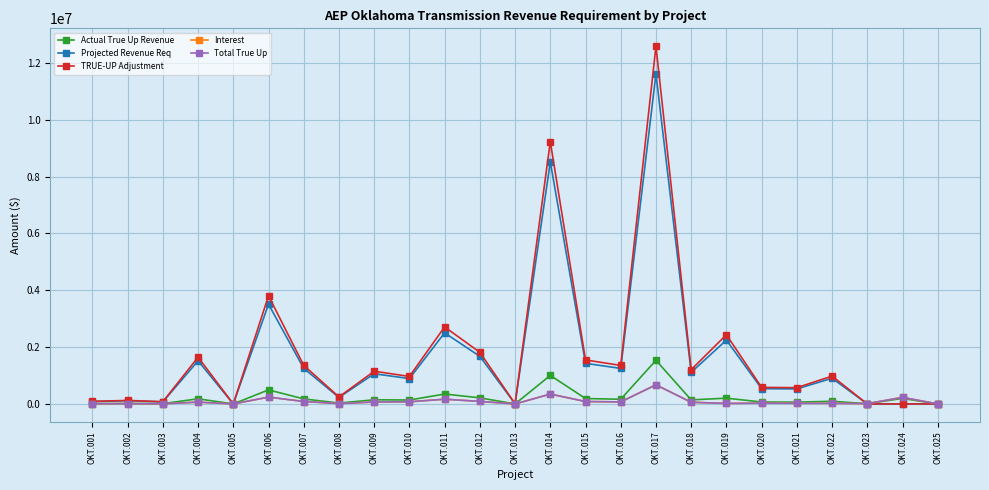

Does the chart have visible grid lines?

Yes